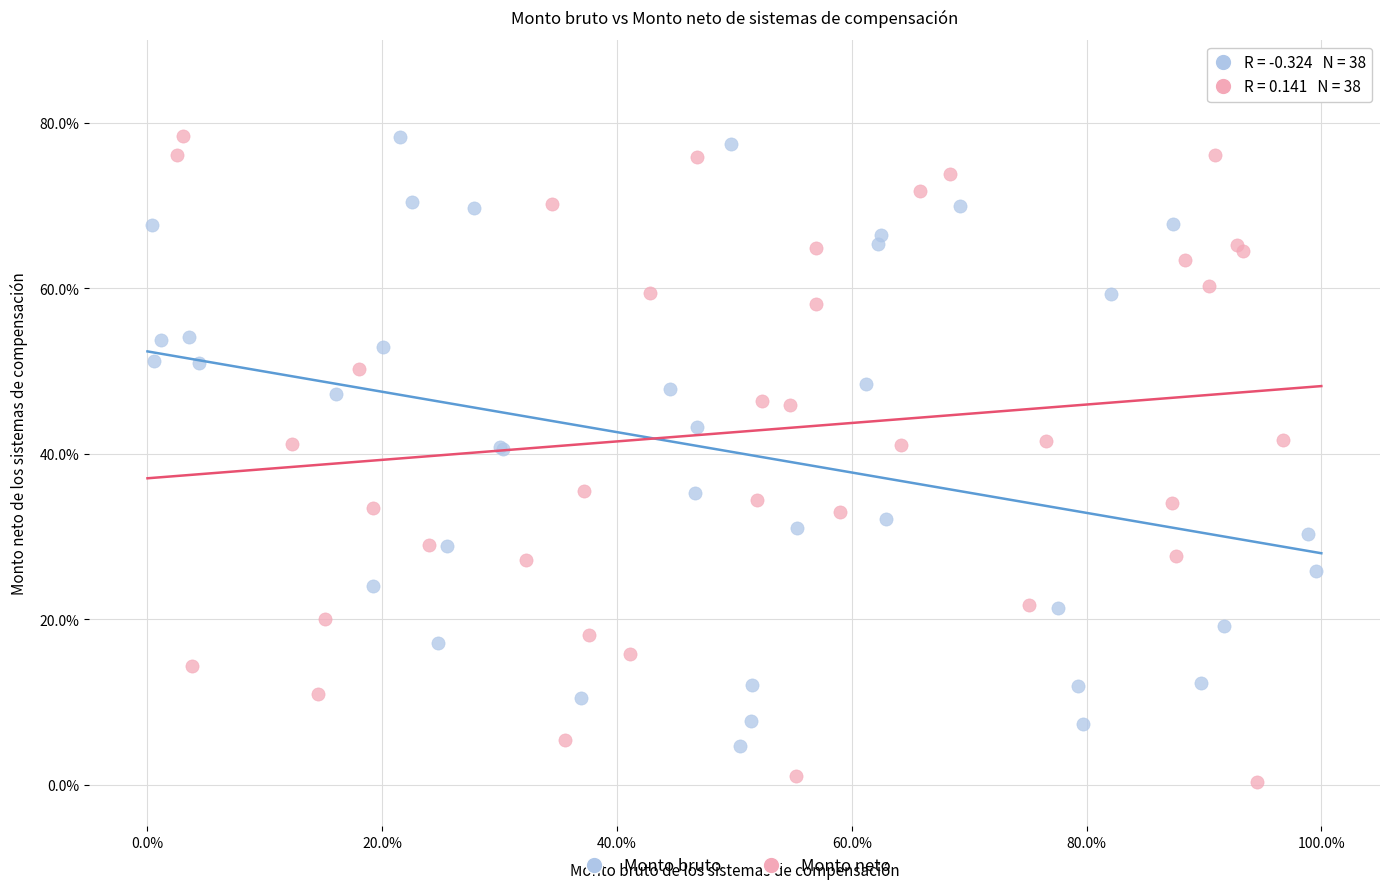

What are all the series names shown in the legend?

Monto bruto, Monto neto